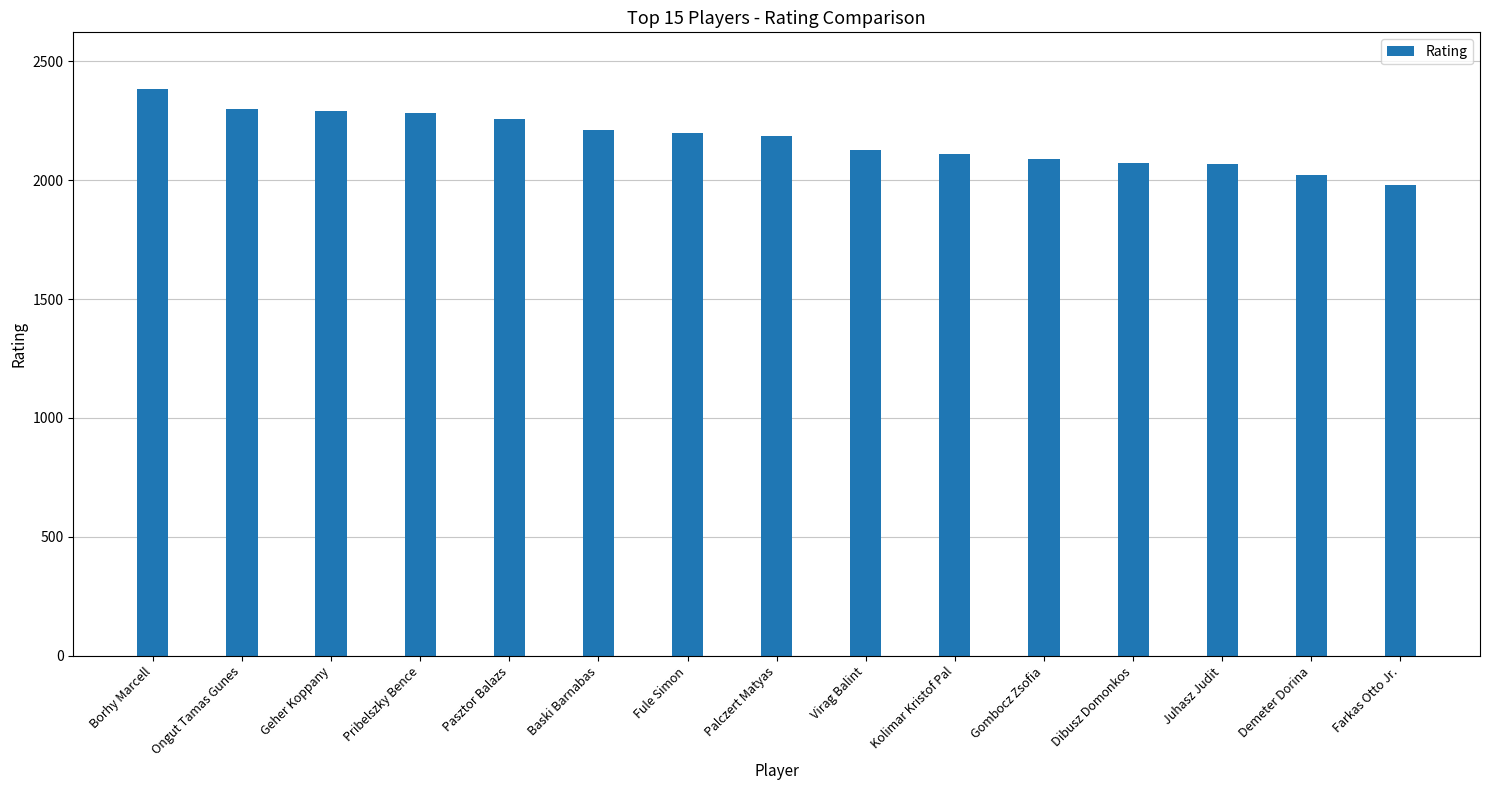

What is the minimum value shown in the chart?

1981